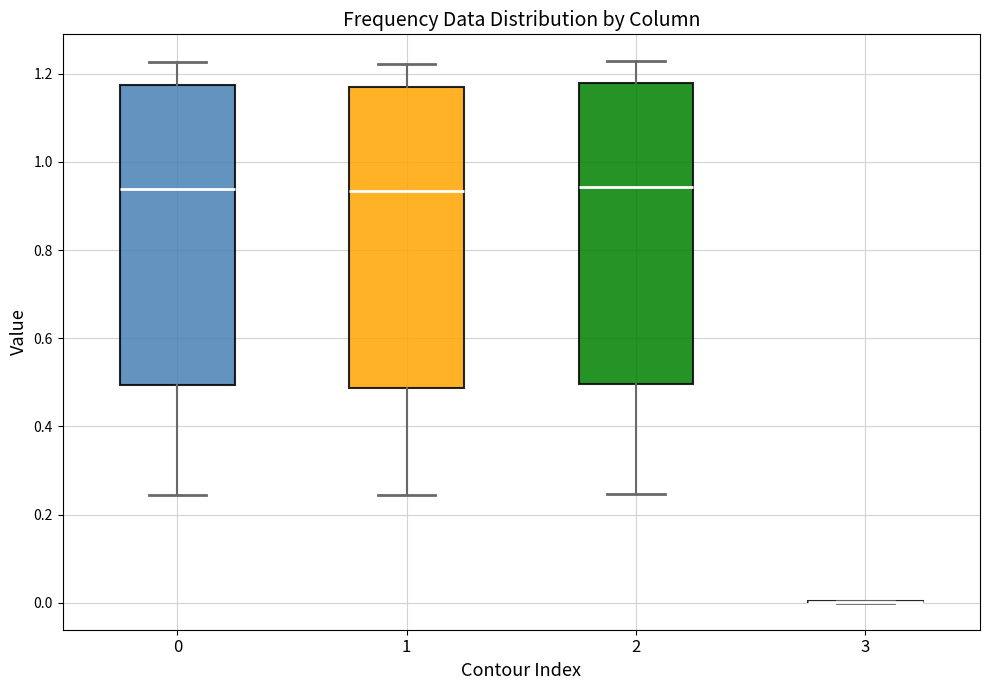

Reading left to right, transcribe this box plot: for each box, give where its median line is, the range the box spans, and where its two whiskers end, as read against the y-axis. The values are not printed on the chart, so give them approximately, as read against the axis.

0: median 0.94, box 0.50 to 1.18, whiskers 0.24 to 1.22
1: median 0.94, box 0.48 to 1.18, whiskers 0.24 to 1.22
2: median 0.94, box 0.50 to 1.18, whiskers 0.24 to 1.22
3: box collapsed to a line at 0.00, whiskers 0.00 to 0.00